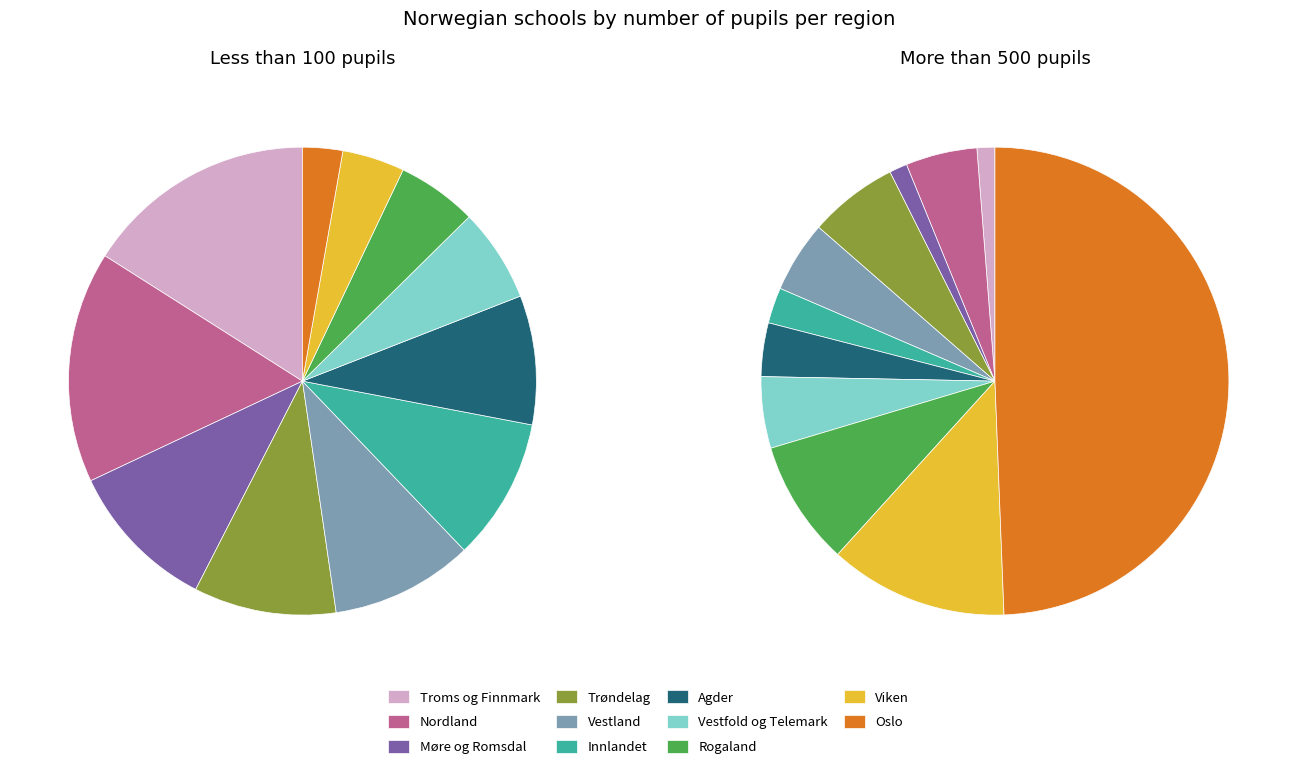

Which category has the smallest portion of the pie?

Troms og Finnmark